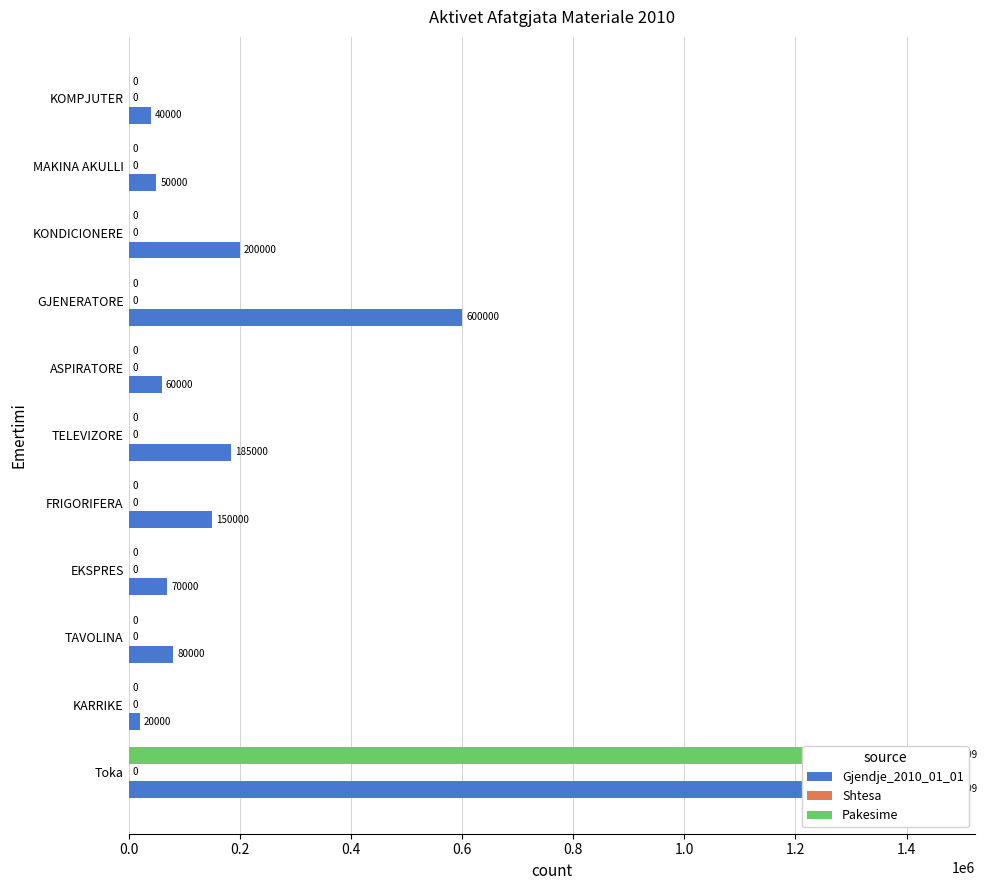

Is the value of Pakesime at 0.6 greater than the value of Shtesa at 0.6?

No